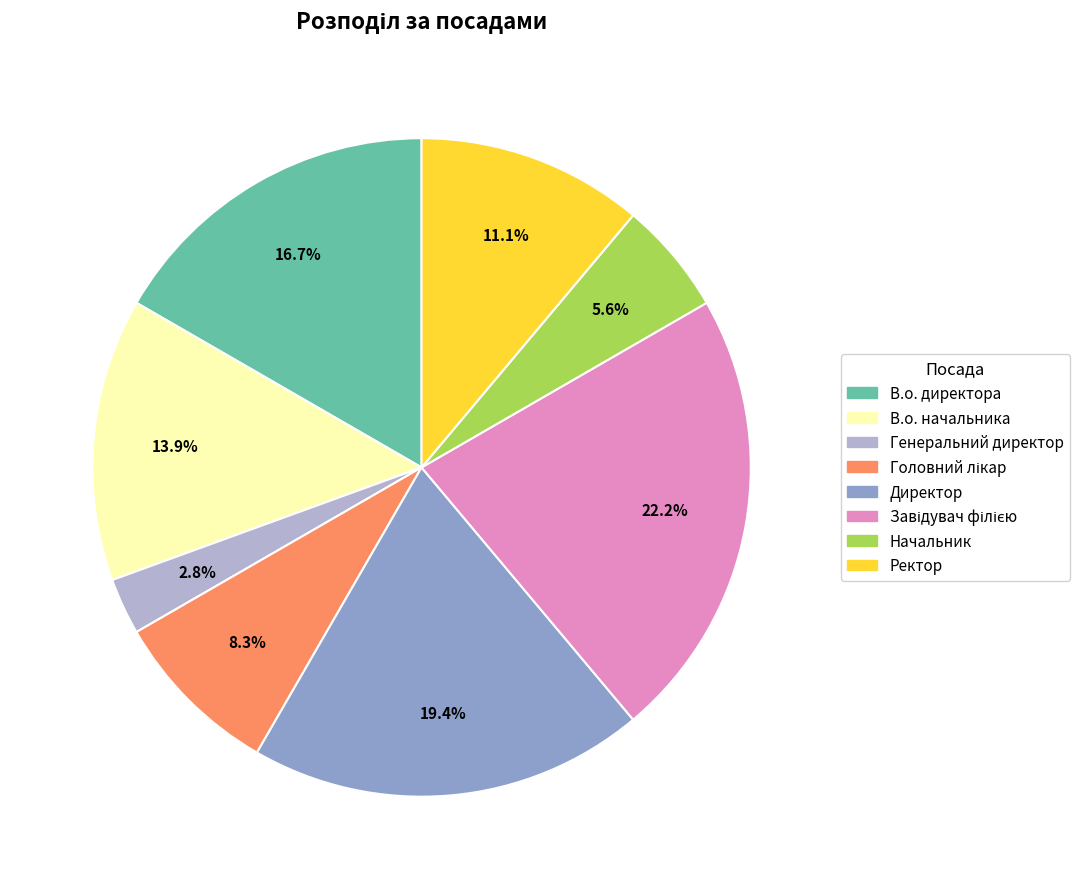

How many segments does this pie chart have?

8